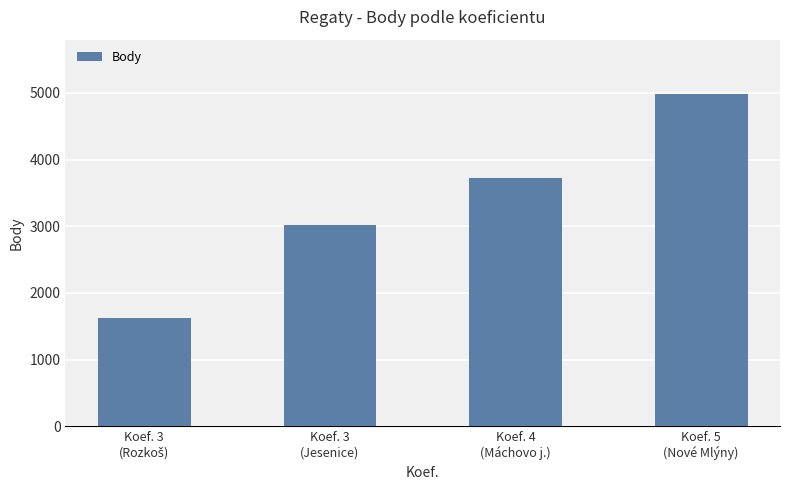

What is the maximum value shown in the chart?

4981